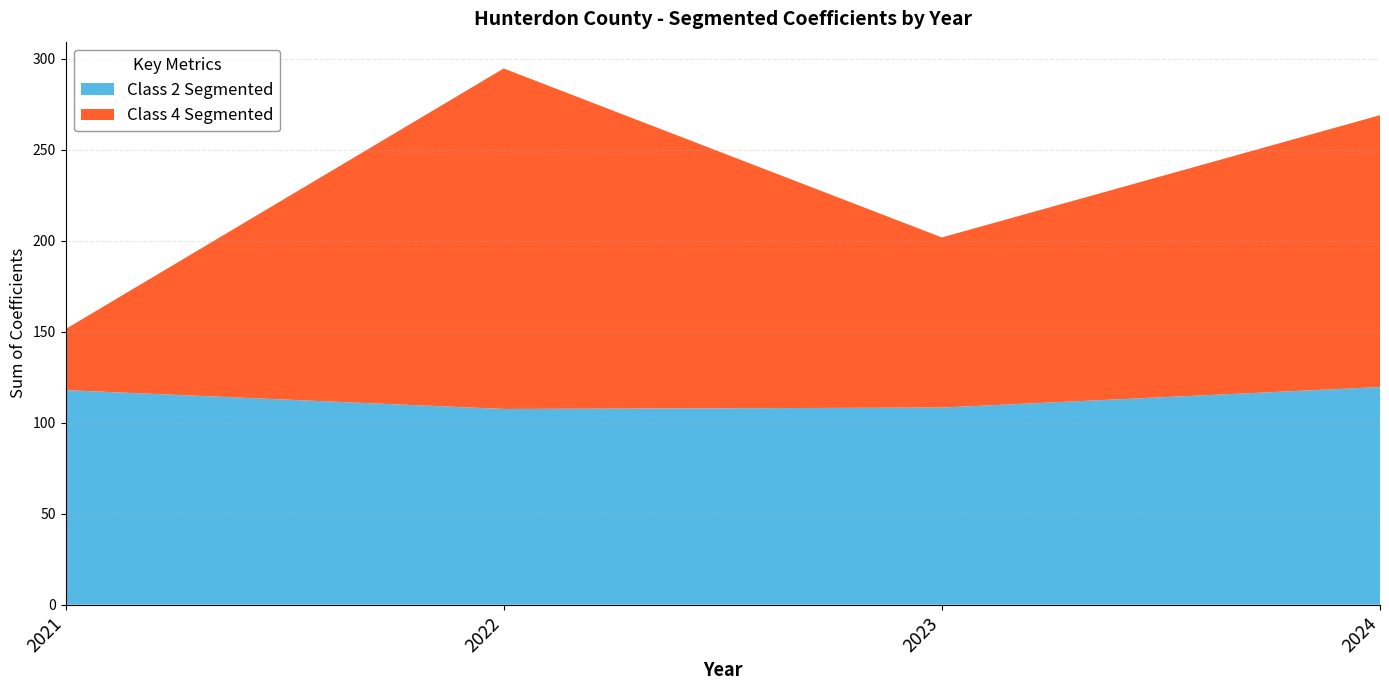

What is the approximate value of Class 2 Segmented at 2022?

107.5